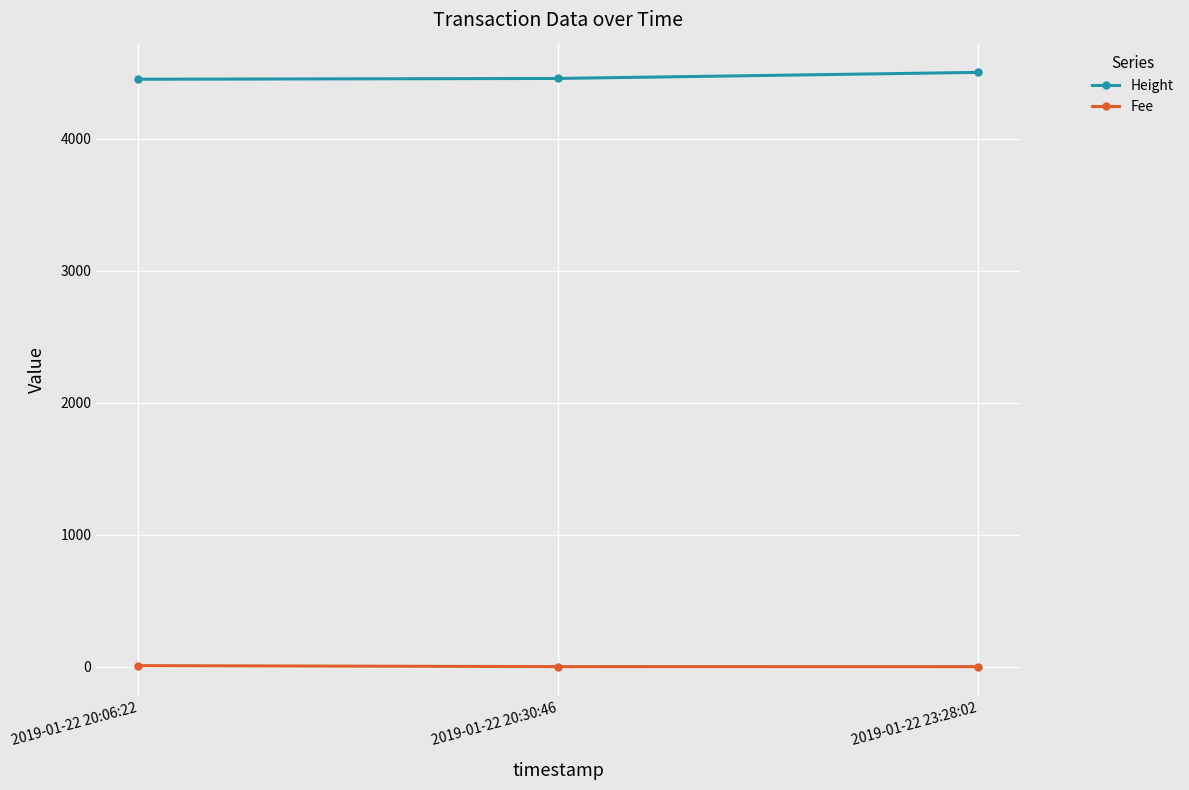

How many data points in Height are less than 4459?

1